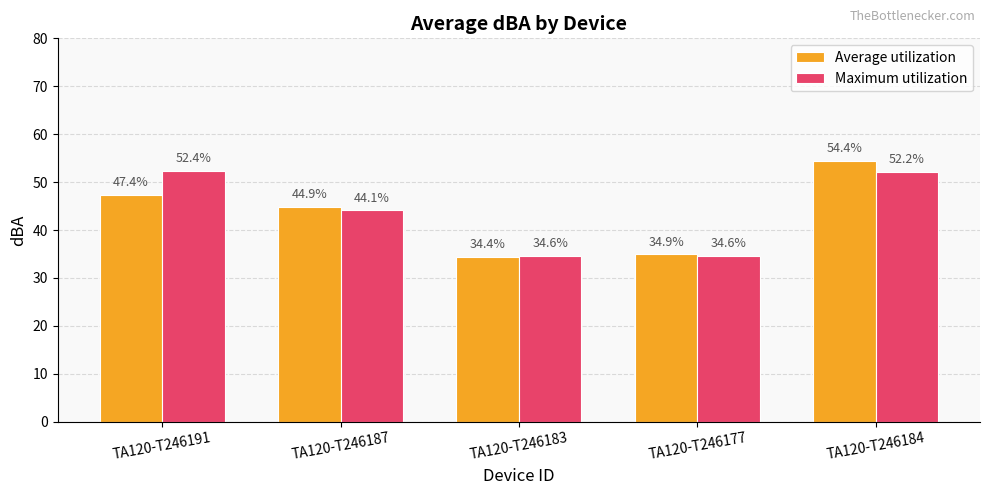

What are all the series names shown in the legend?

Average utilization, Maximum utilization